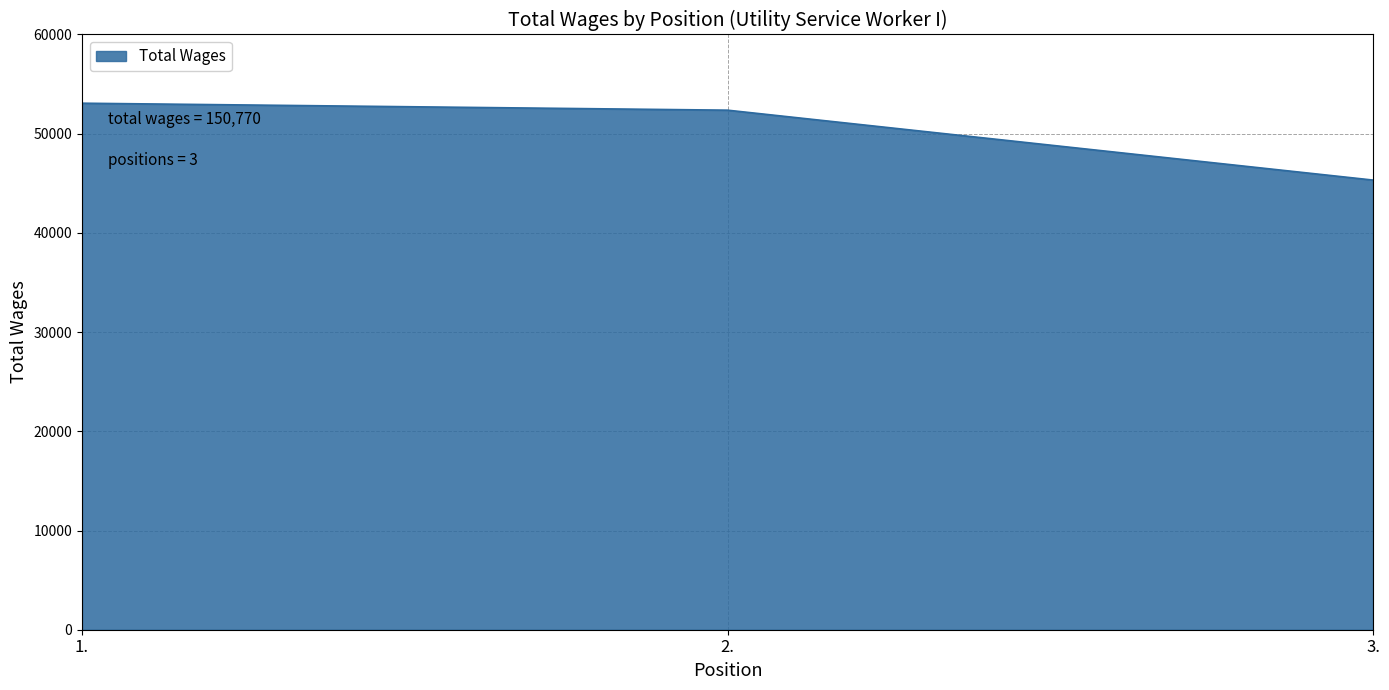

What is the minimum value shown in the chart?

45325